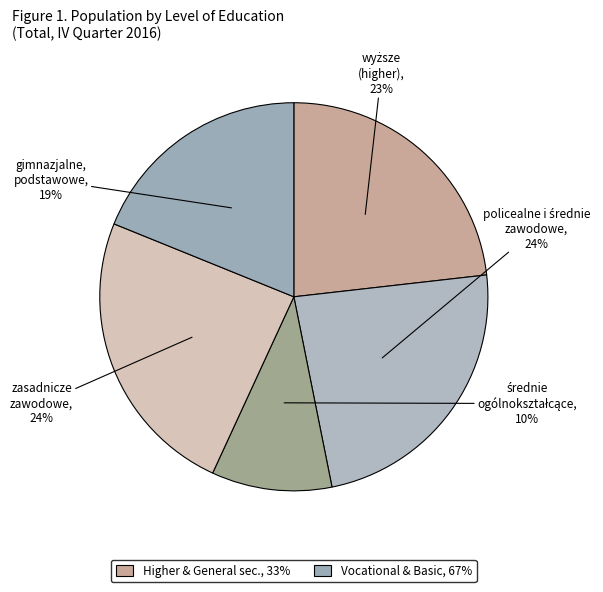

How many segments does this pie chart have?

5